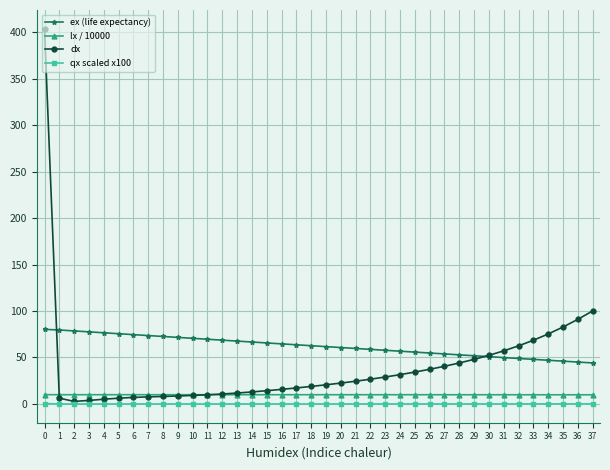

What is the maximum value for dx?

403.6